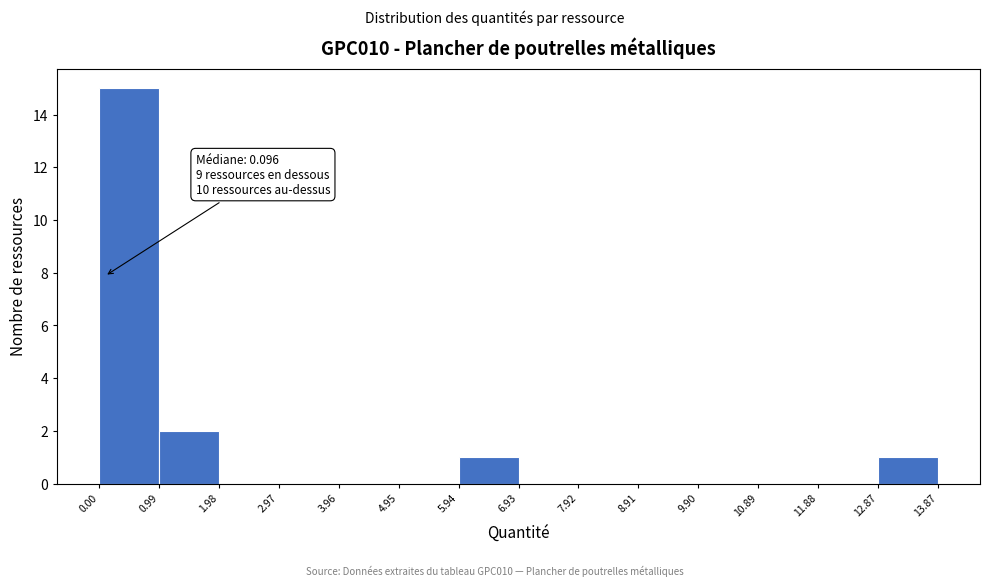

Over which range of the x-axis is the bar tallest?

0.00 to 0.99